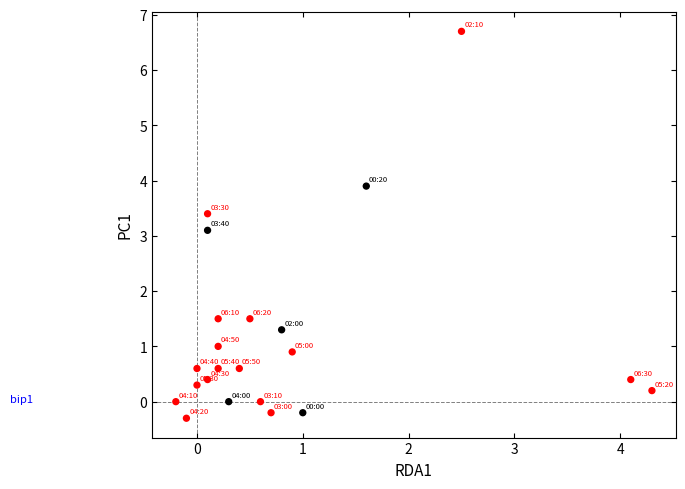

What Y value in the scatter plot is closest to 3?

3.1